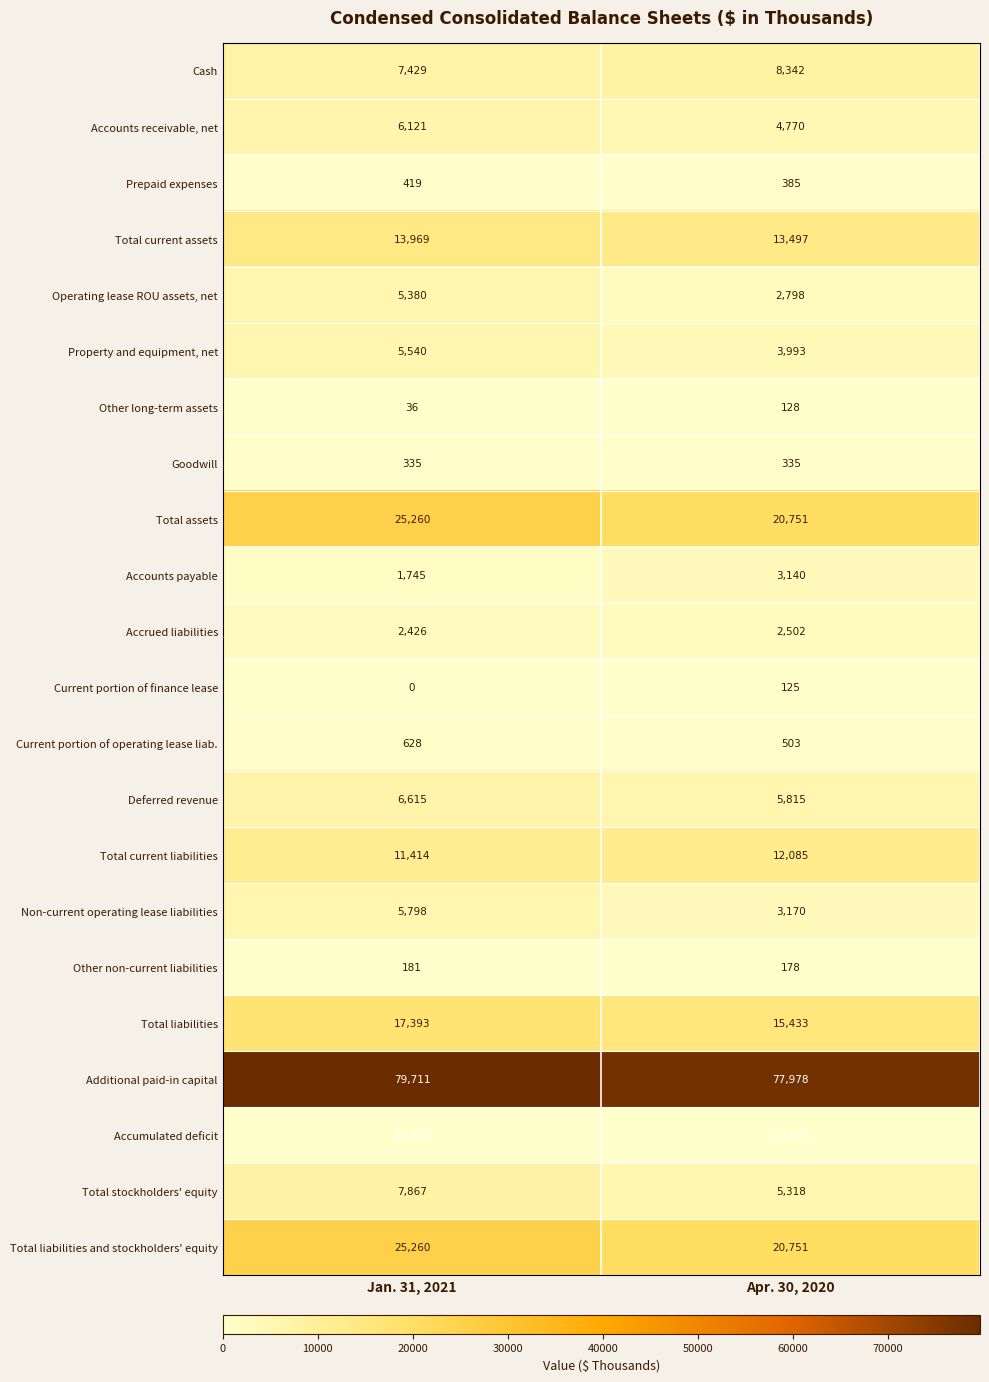

Rank the categories by Accounts receivable, net value from highest to lowest.

Jan. 31, 2021, Apr. 30, 2020